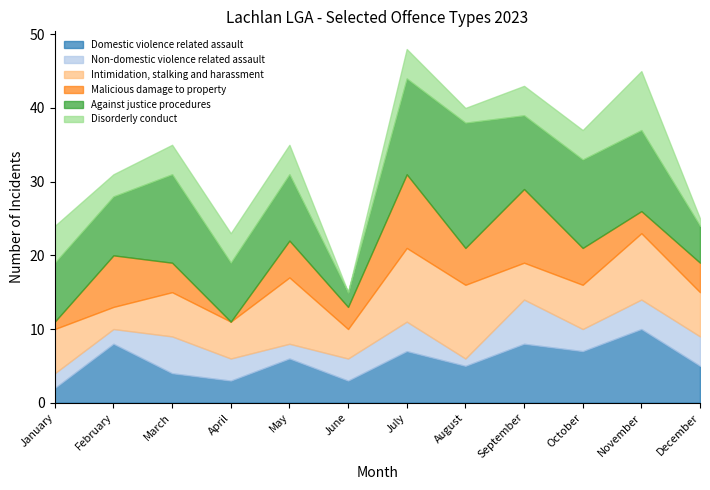

What are all the series names shown in the legend?

Domestic violence related assault, Non-domestic violence related assault, Intimidation, stalking and harassment, Malicious damage to property, Against justice procedures, Disorderly conduct